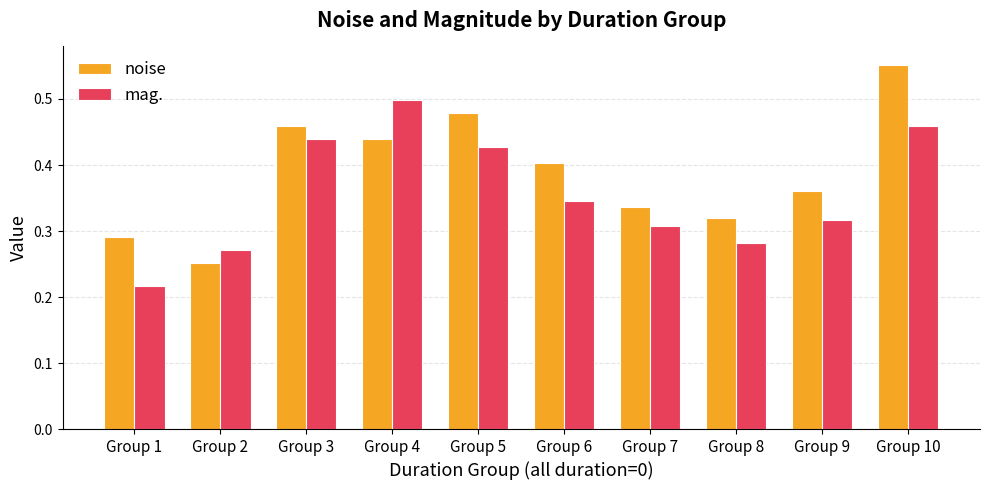

Between Group 2 and Group 8, which series saw the biggest shift?

noise